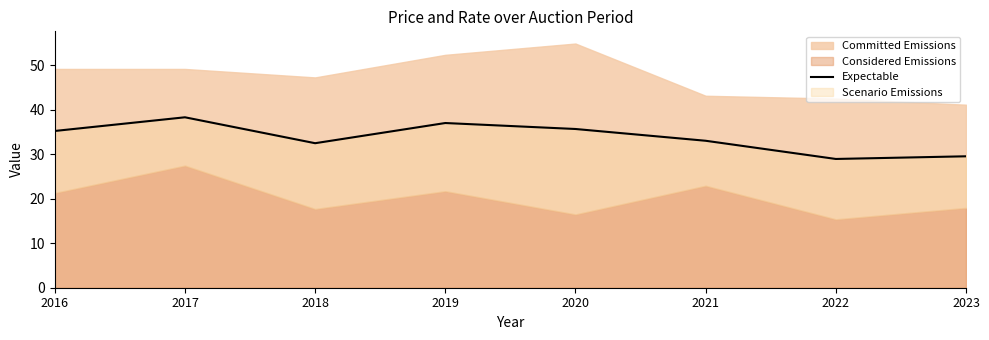

Is it true that the value at 2016 is 35.2?

True